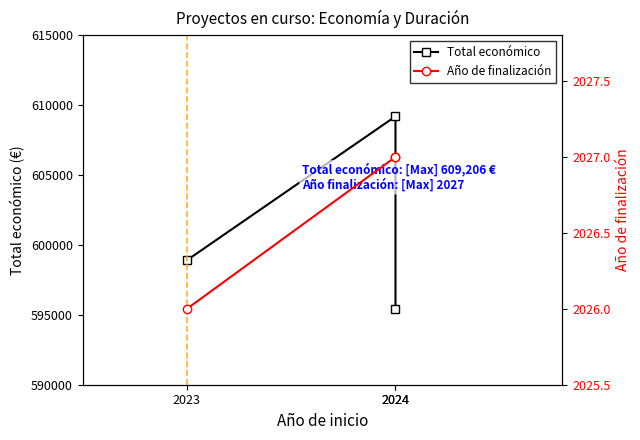

Is the value of Total económico at 2024 greater than the value of Año de finalización at 2024?

Yes